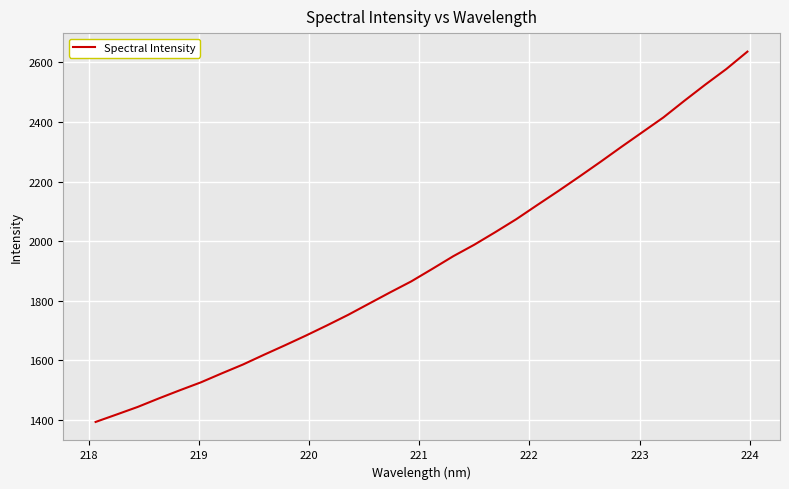

What is the difference between the maximum and minimum values?

1243.8